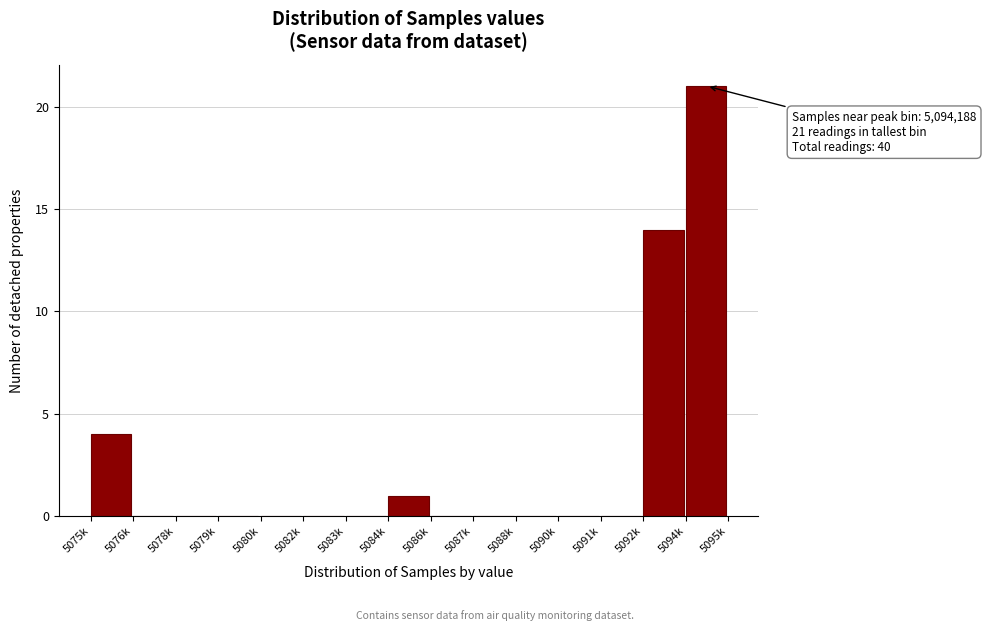

Reading left to right, extract all data points from this chart.

5075k=4	5076k=0	5078k=0	5079k=0	5080k=0	5082k=0	5083k=0	5084k=1	5086k=0	5087k=0	5088k=0	5090k=0	5091k=0	5092k=14	5094k=21